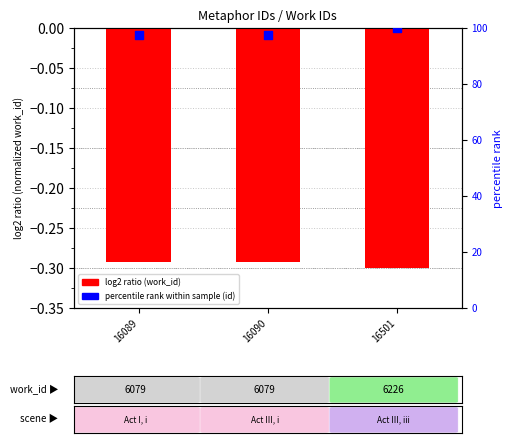

Which series reaches the minimum Y coordinate?

work_id (normalized)